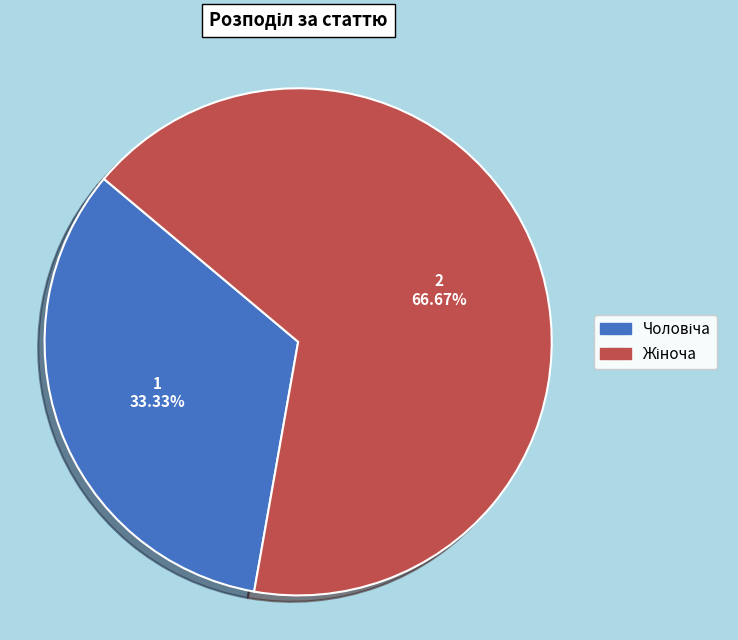

Is there any slice that represents more than half of the pie?

Yes